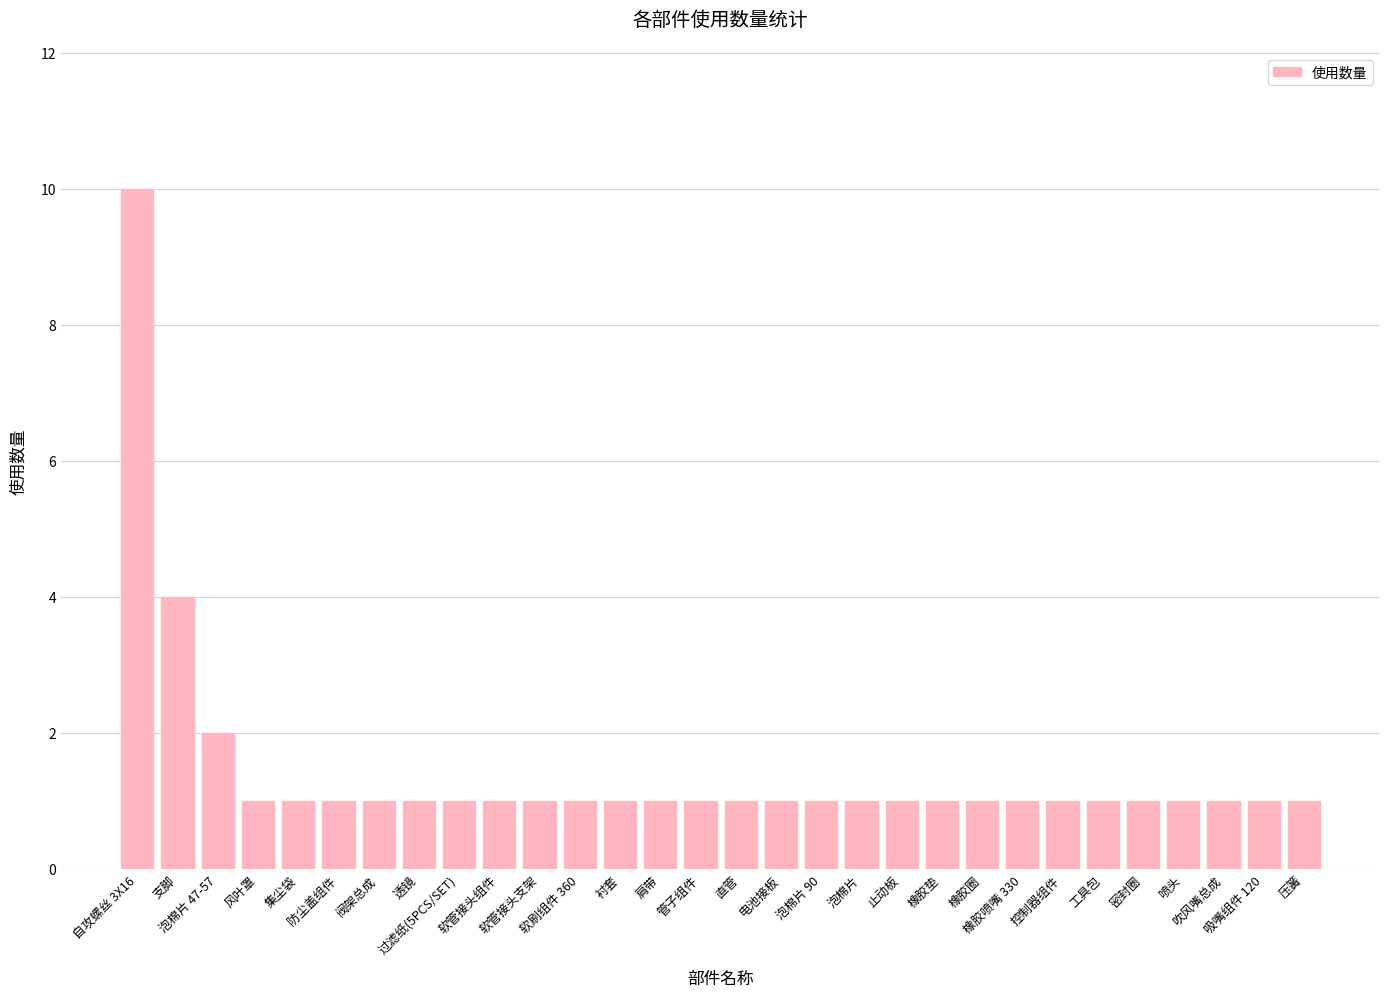

What is the label of the 17th bar from the left?

电池接板